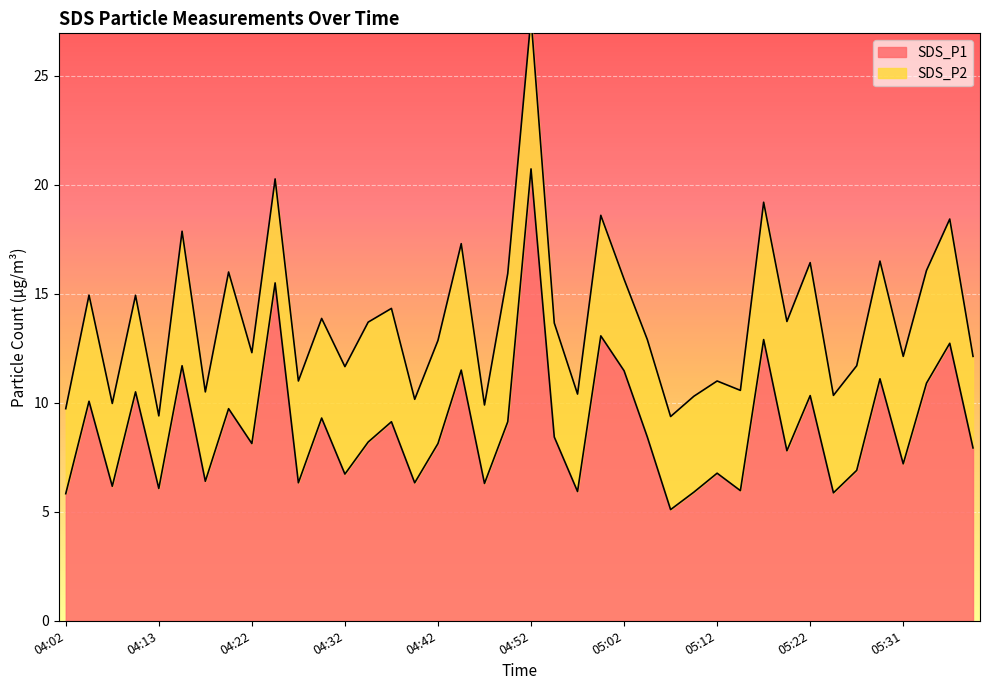

Rank the categories by value from highest to lowest.

04:52, 04:25, 04:59, 05:17, 05:37, 04:15, 04:44, 05:02, 05:29, 05:34, 04:10, 05:22, 04:05, 04:20, 04:30, 04:37, 04:49, 04:54, 05:04, 04:35, 04:22, 04:42, 05:39, 05:19, 05:31, 05:27, 05:12, 04:32, 04:18, 04:27, 04:39, 04:47, 04:08, 04:13, 05:14, 04:57, 05:09, 05:24, 04:02, 05:07